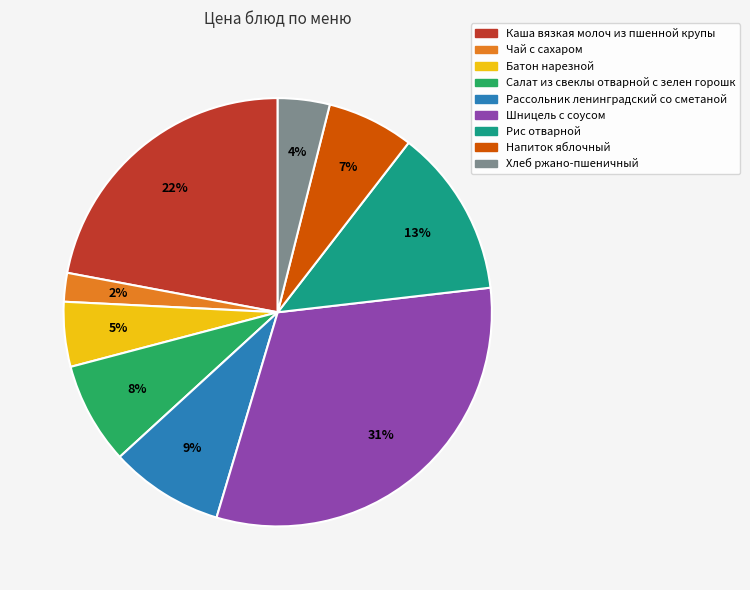

The Напиток яблочный slice represents 7% of the pie. True or false?

True